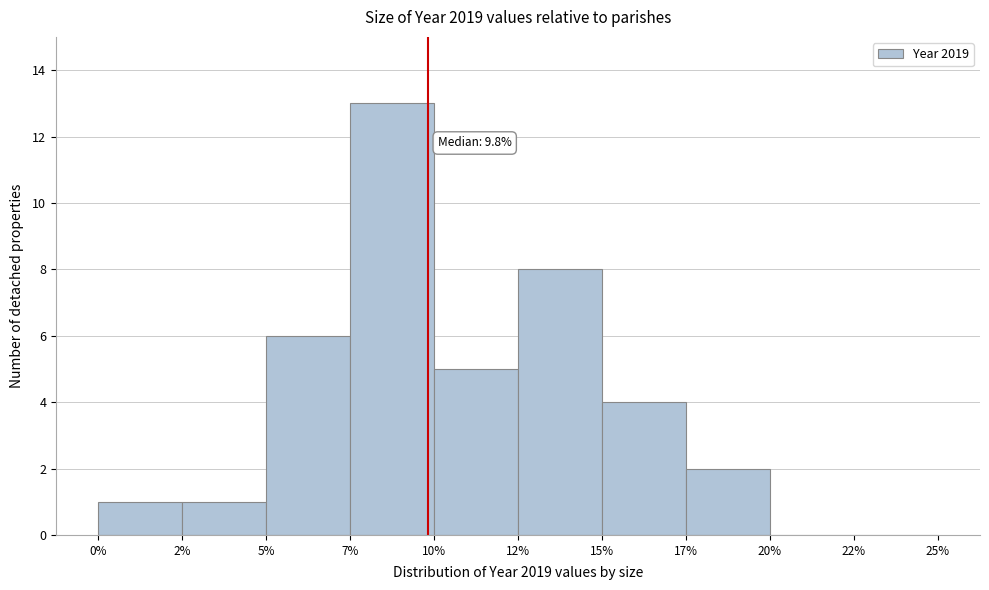

Reading left to right, list all the values displayed in this chart.

0%=1	2%=1	5%=6	7%=13	10%=5	12%=8	15%=4	17%=2	20%=0	22%=0